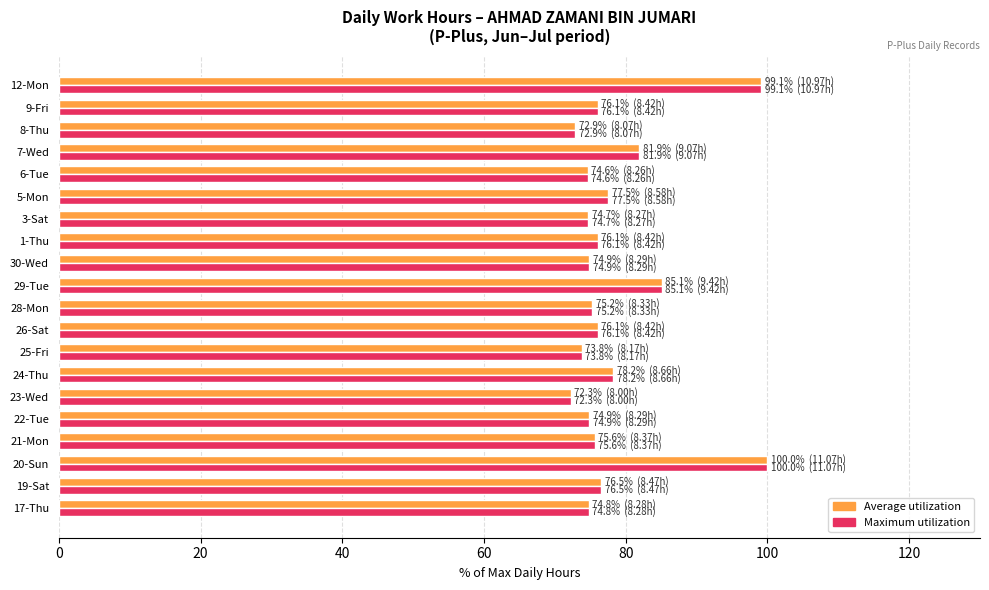

What is the difference between the second highest and second lowest values in the Average utilization series?

26.2